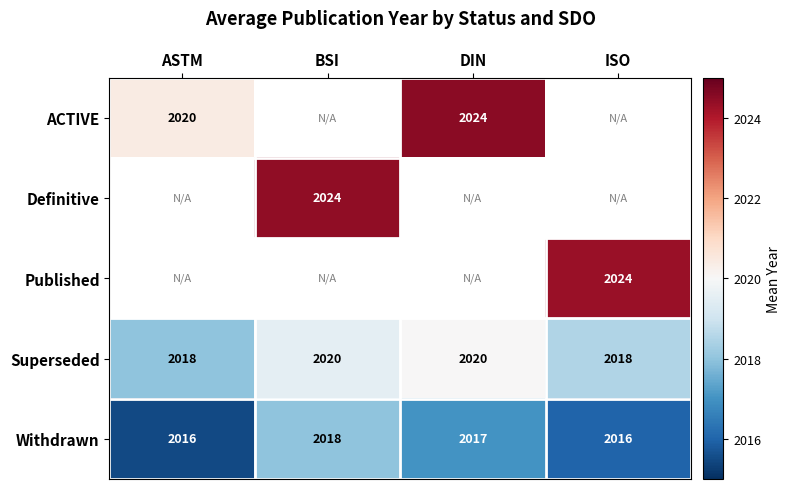

Is the value of Withdrawn at ASTM greater than the value of Superseded at DIN?

No